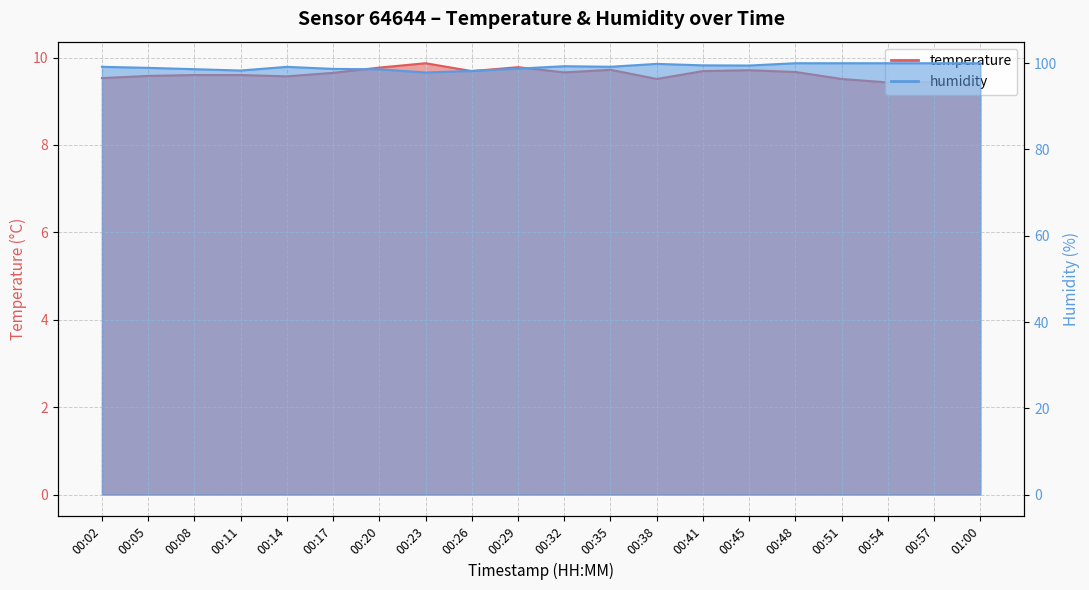

How many values in the humidity series exceed 99?

12